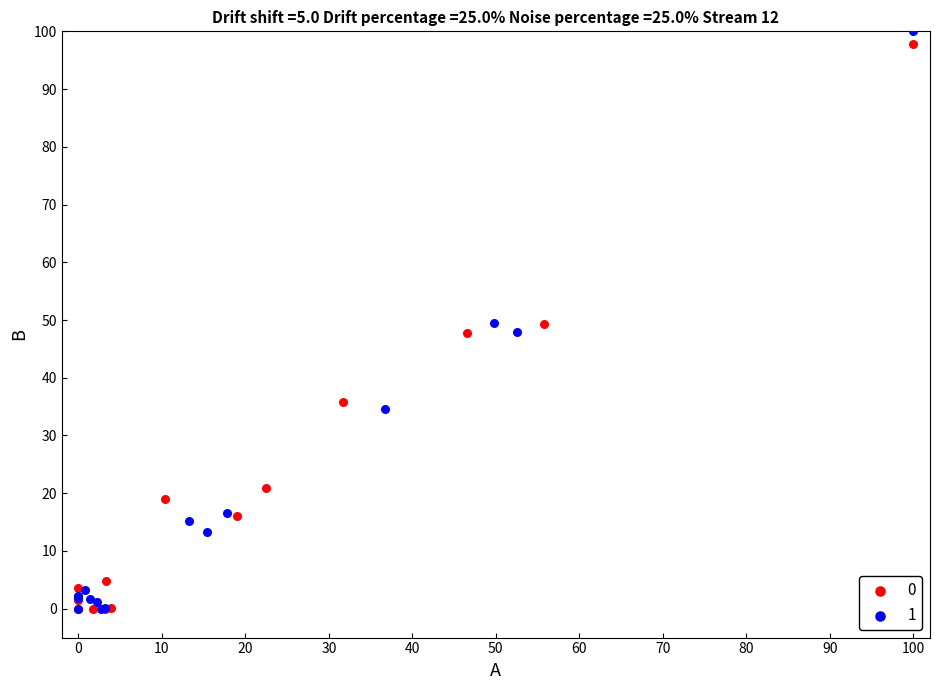

Which series has the largest Y range (max minus min)?

1